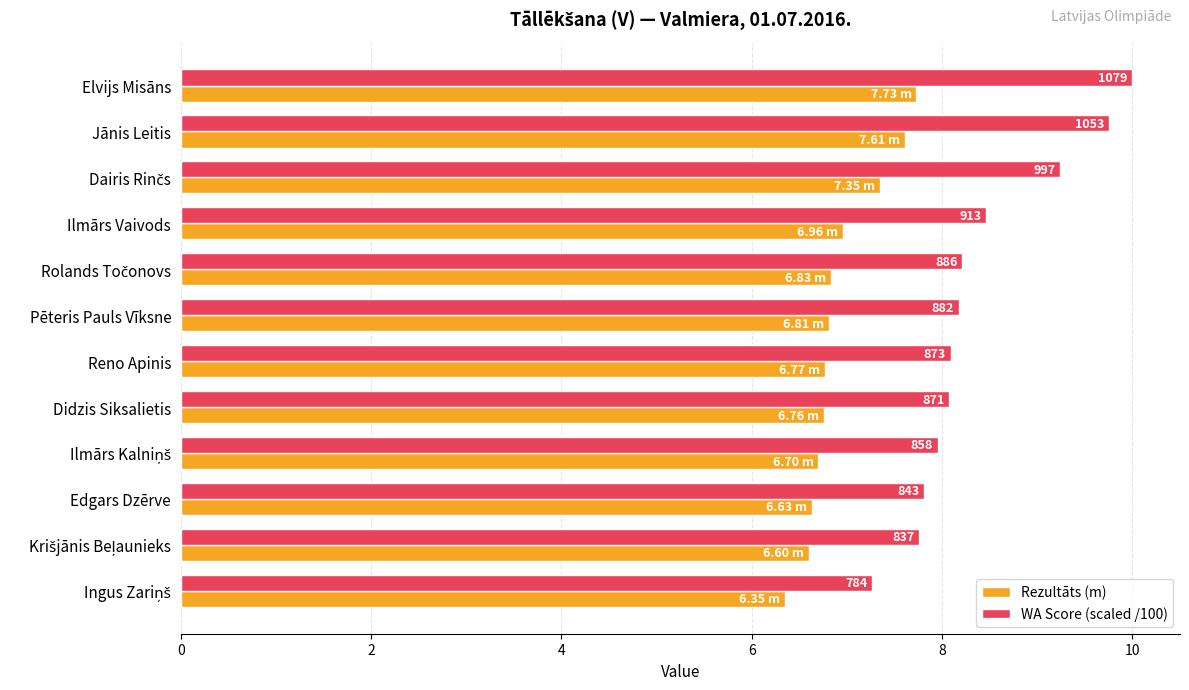

What is the minimum value shown in the chart?

6.3